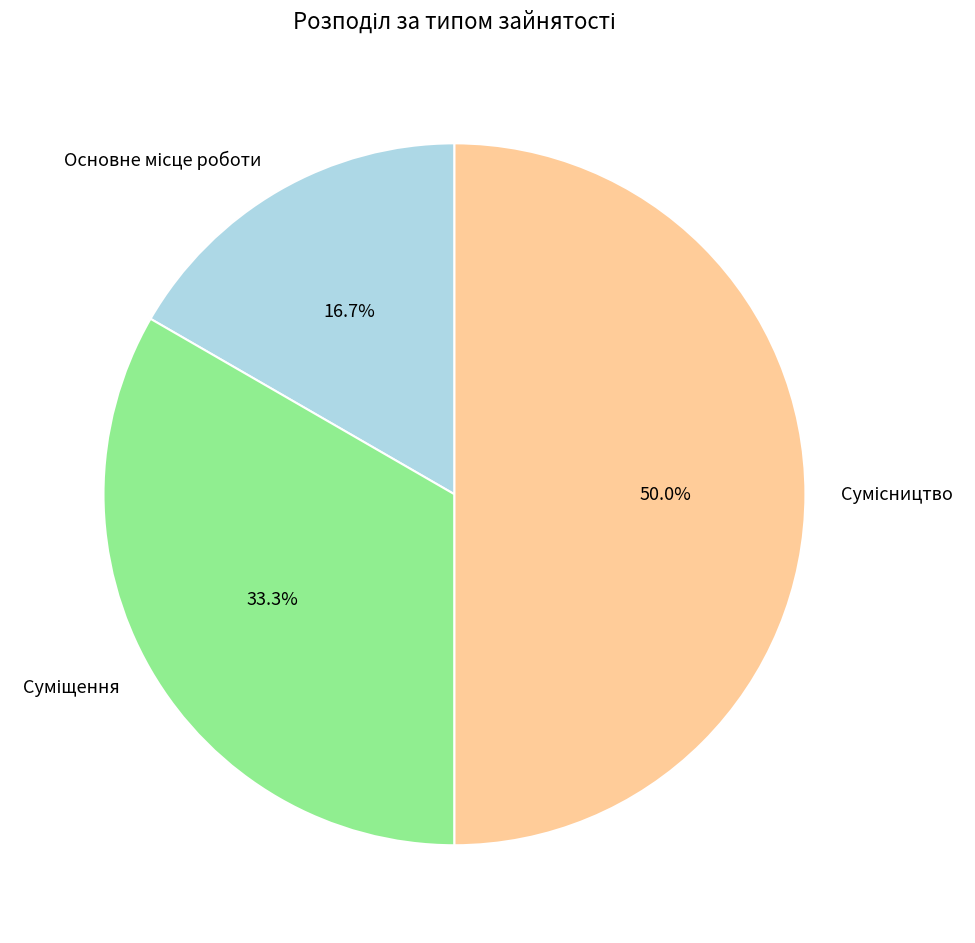

Is Основне місце роботи the majority of the pie?

No